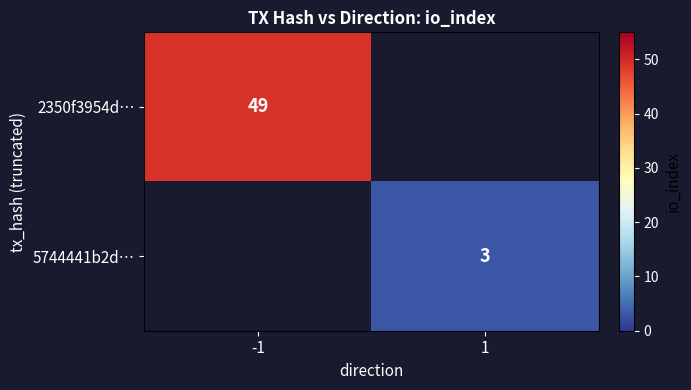

What is the greatest value displayed?

49.0